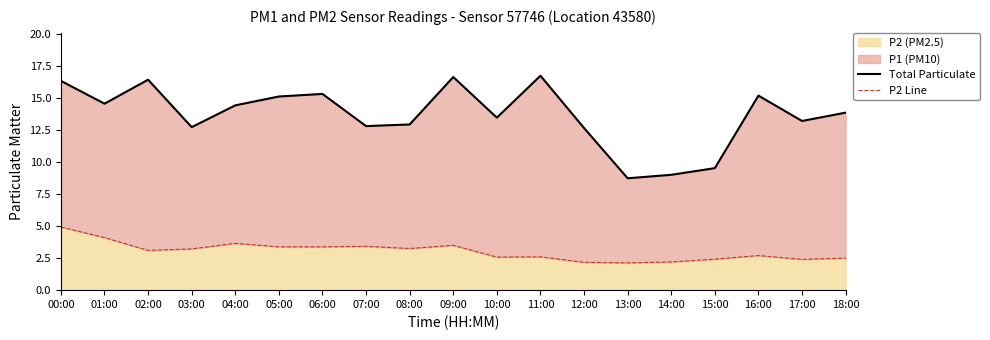

Reading left to right, list all the values displayed in this chart.

Total Particulate: 16.3	14.5	16.4	12.7	14.4	15.1	15.3	12.8	12.9	16.6	13.5	16.7	12.7	8.7	9.0	9.5	15.2	13.2	13.8
P2 Line: 4.9	4.1	3.1	3.2	3.6	3.4	3.4	3.4	3.2	3.5	2.6	2.6	2.2	2.1	2.2	2.4	2.7	2.4	2.5